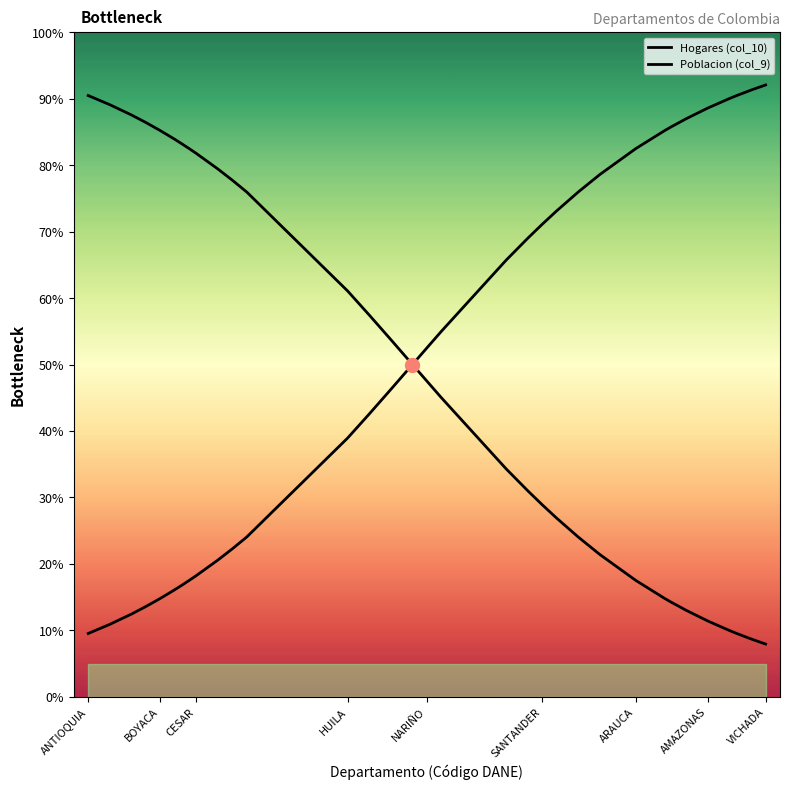

How many data points in Poblacion (col_9) are less than 47?

16